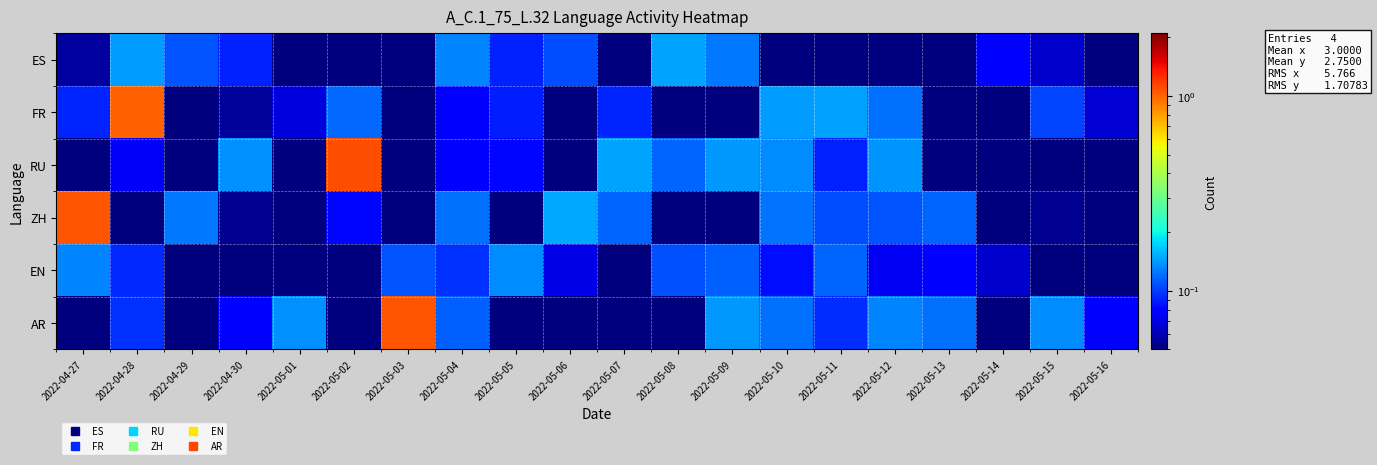

List the series in order of their peak value, highest first.

RU, AR, ZH, FR, ES, EN